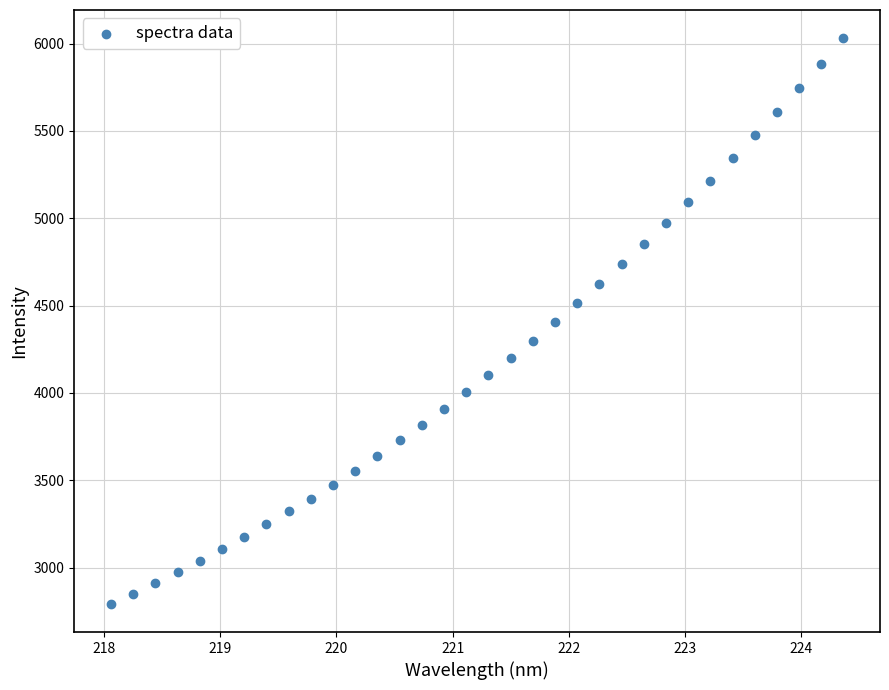

What is the range of X values (max minus min)?

6.3